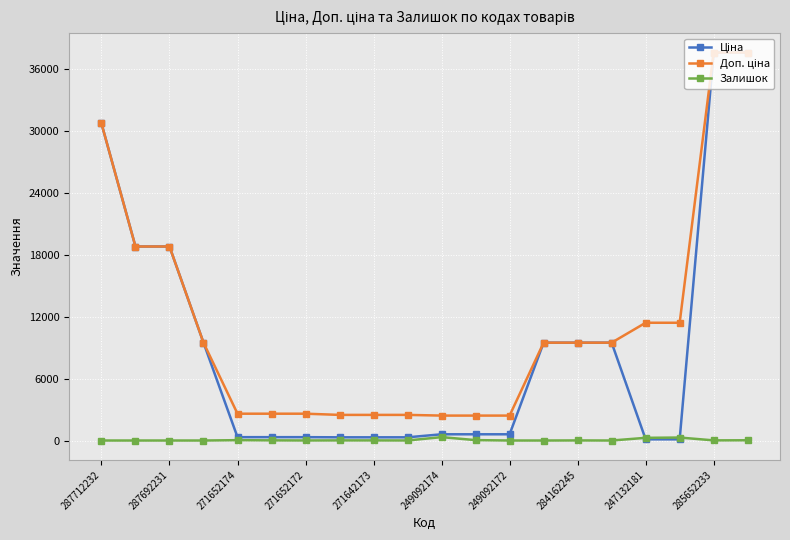

At how many categories does at least one series exceed 7299?

11